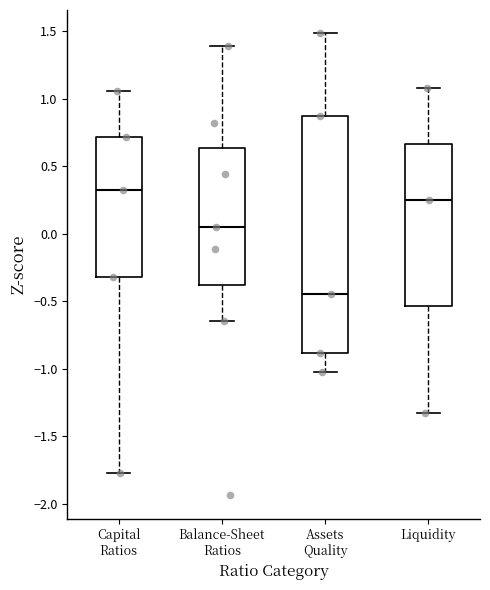

Reading left to right, read every box against the y-axis: the position of its median line, the range the box covers, and the ends of its whiskers. The values are not printed on the chart, so give them approximately, as read against the axis.

Capital Ratios: median 0.30, box -0.30 to 0.70, whiskers -1.80 to 1.05
Balance-Sheet Ratios: median 0.05, box -0.40 to 0.65, whiskers -0.65 to 1.40
Assets Quality: median -0.45, box -0.90 to 0.85, whiskers -1.00 to 1.50
Liquidity: median 0.25, box -0.55 to 0.65, whiskers -1.35 to 1.10